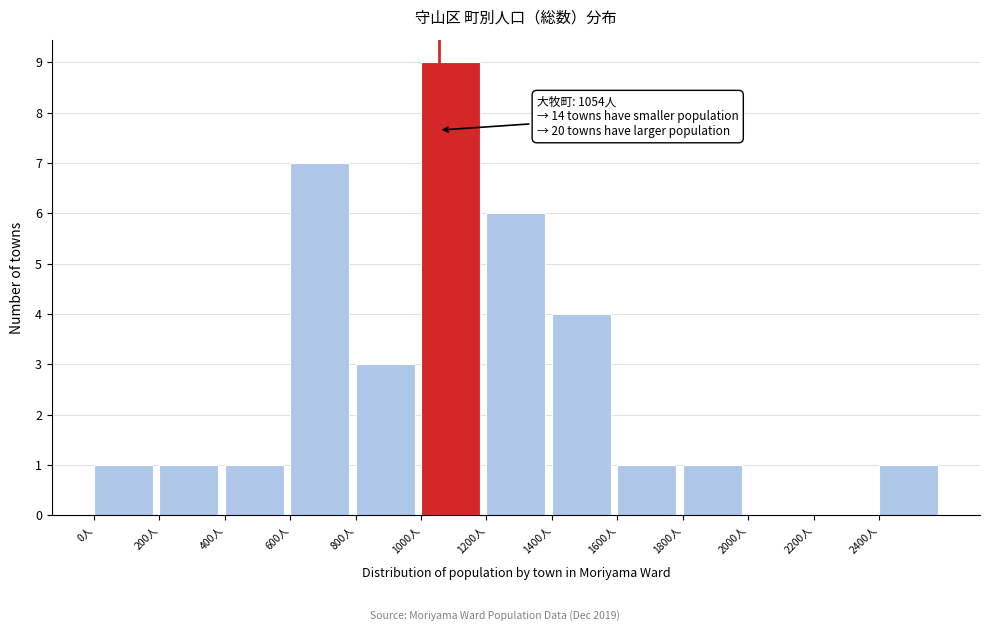

Which range on the x-axis has the tallest bar?

1000 to 1200